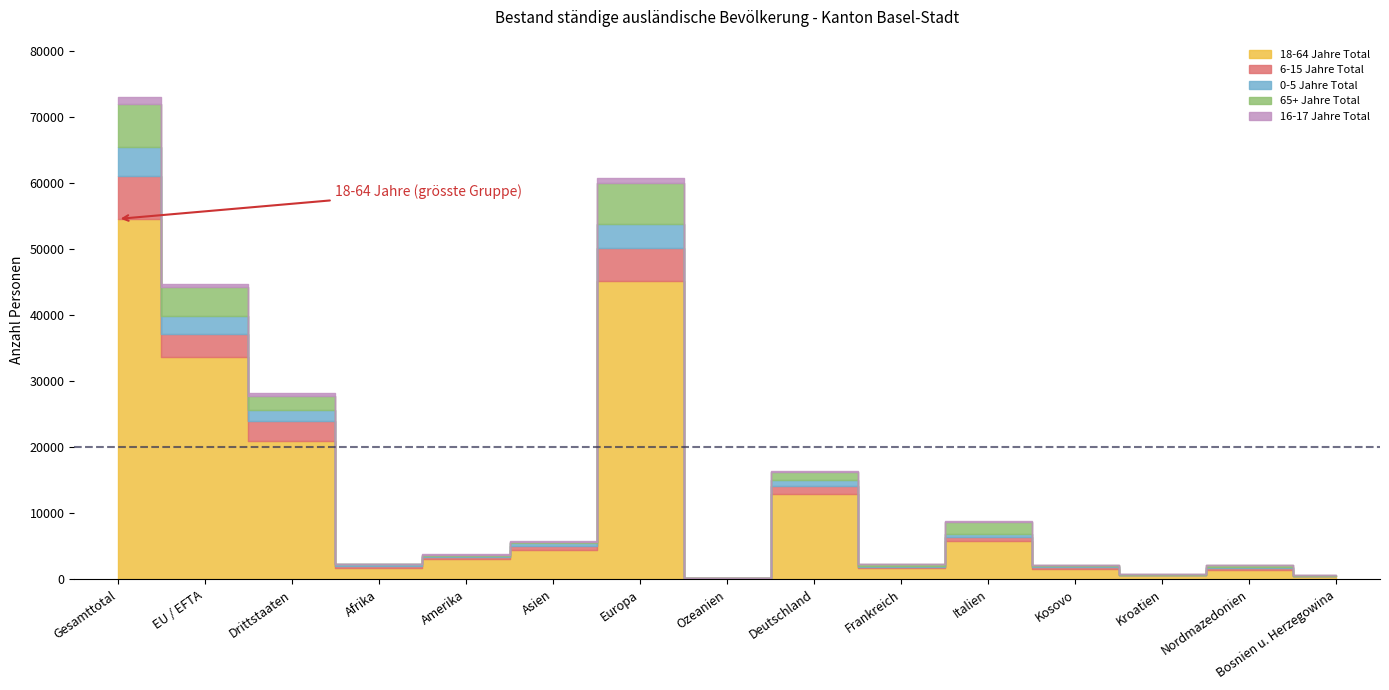

At which category is the sum across all series the highest?

Gesamttotal